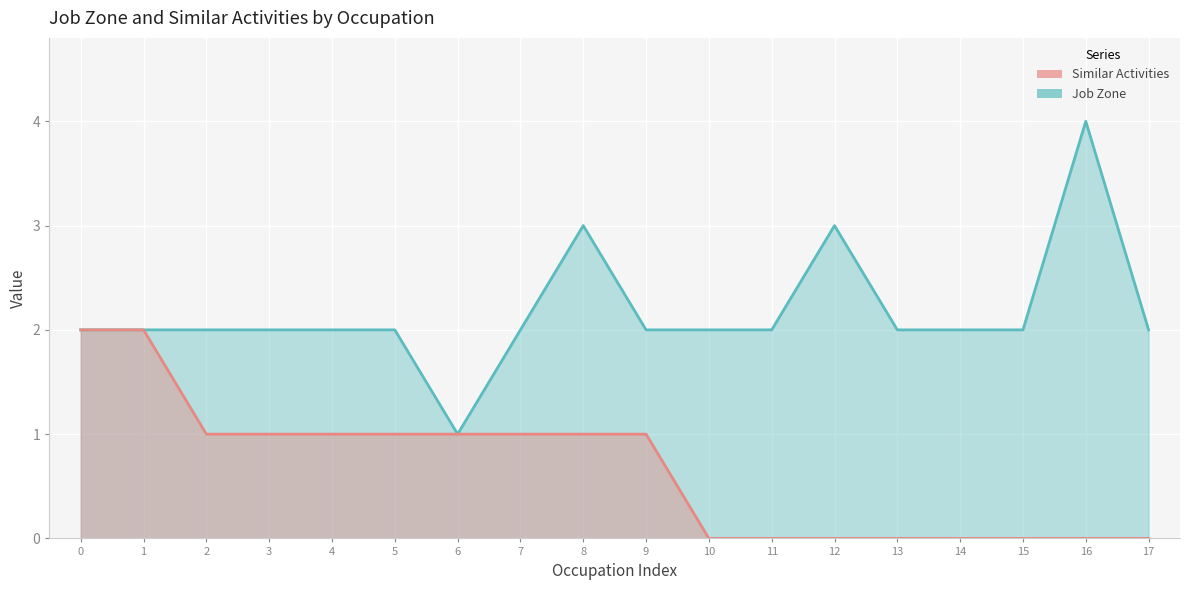

Read the Job Zone value at 3.

2